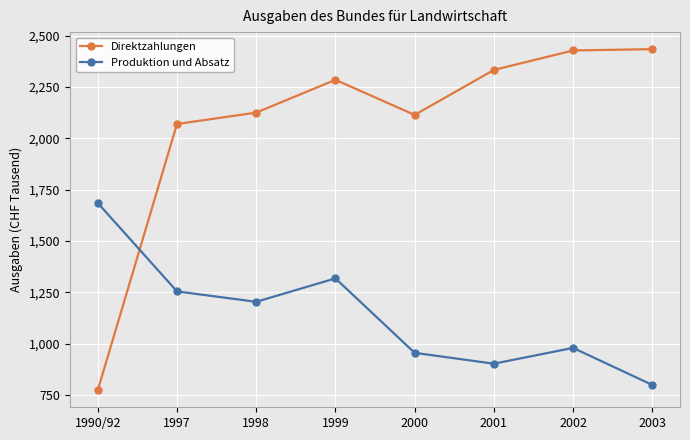

List the series in order of their overall mean, highest first.

Direktzahlungen, Produktion und Absatz